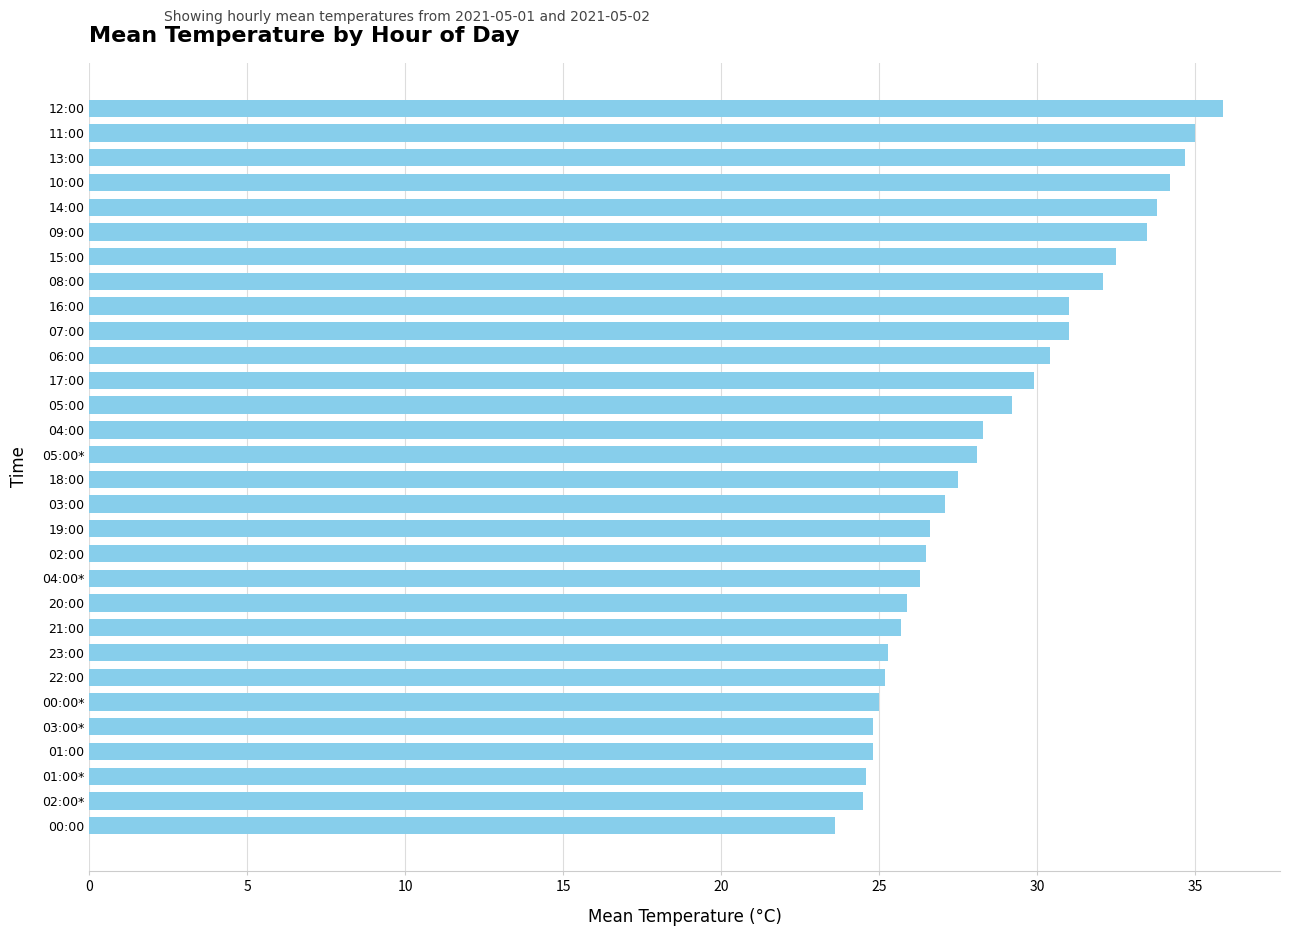

How many bars are there in total?

30